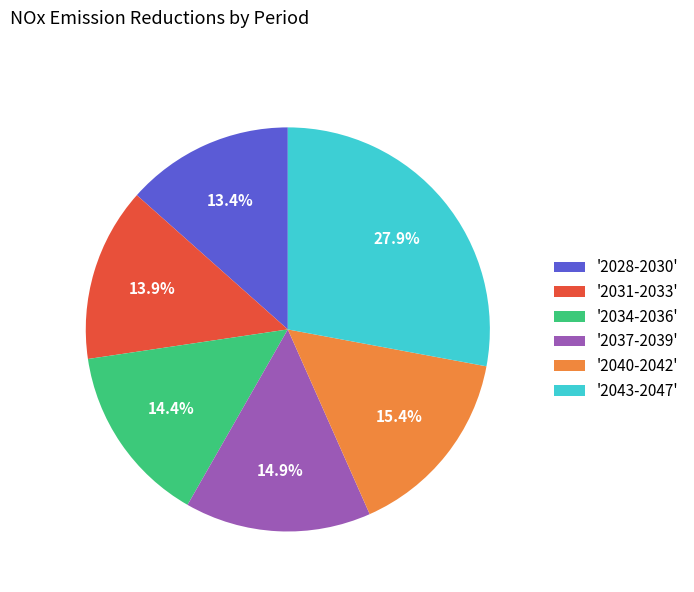

Count the number of slices in the pie.

6